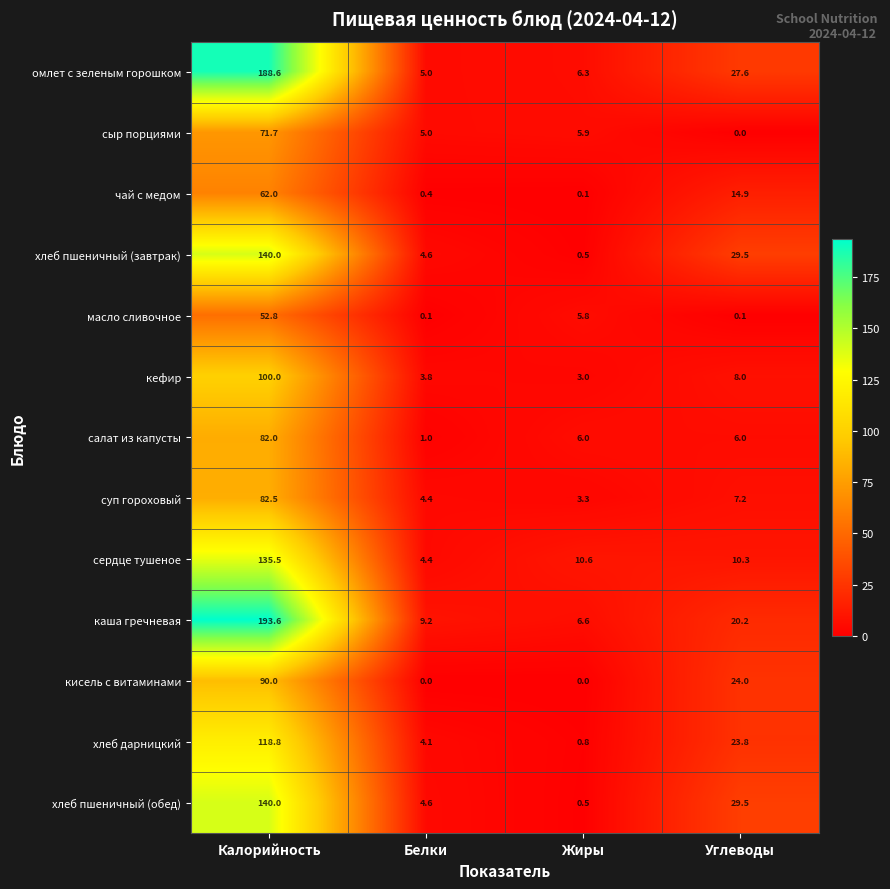

What is the total value across all series at Жиры?

49.4